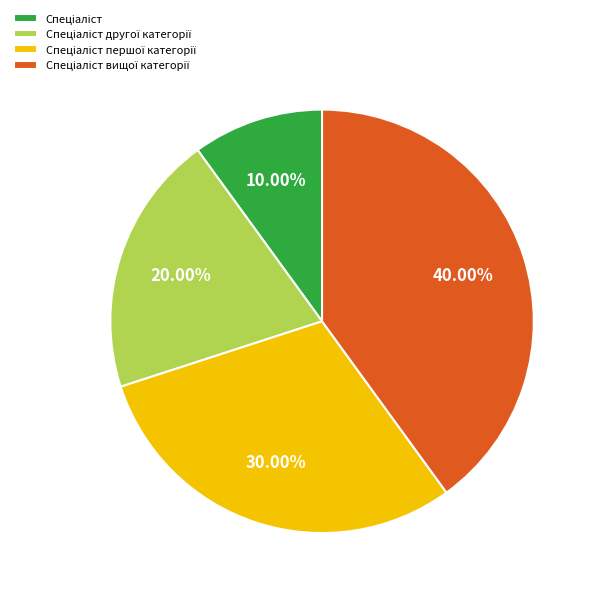

Is there a majority slice in this chart?

No